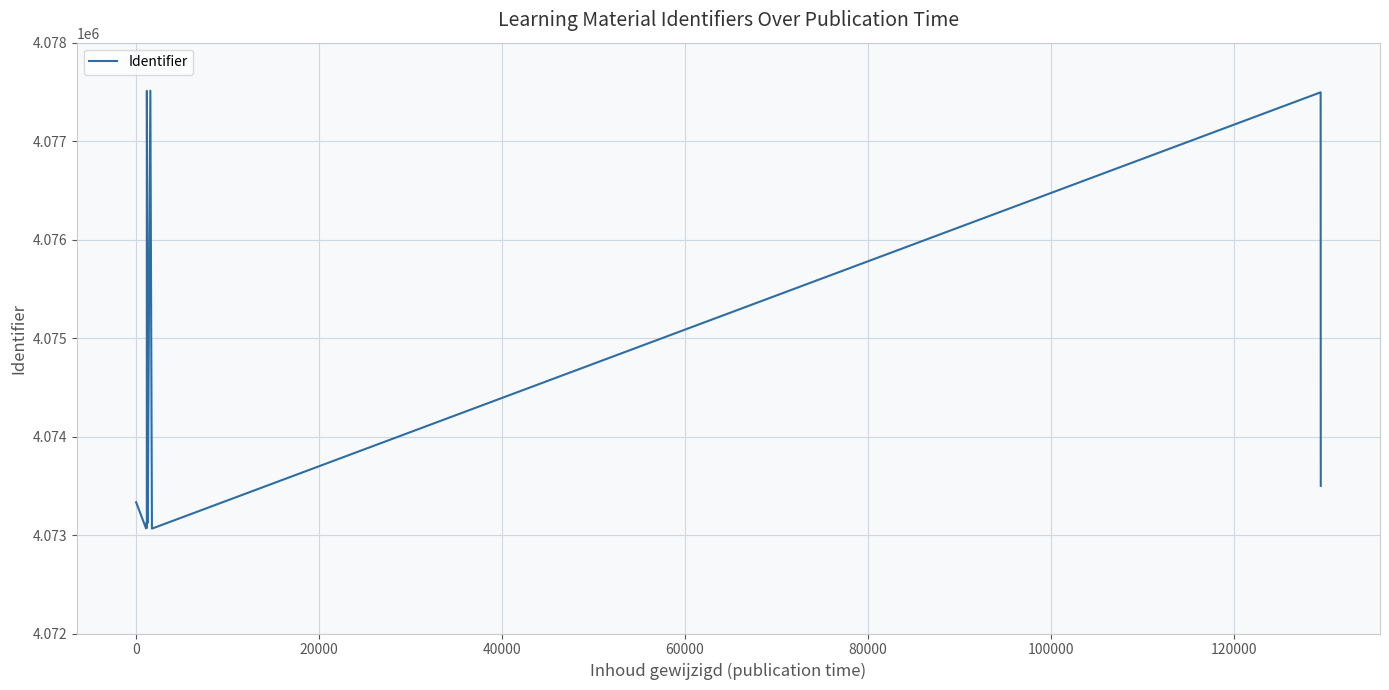

The chart shows a value of 6830116 at 0. True or false?

False